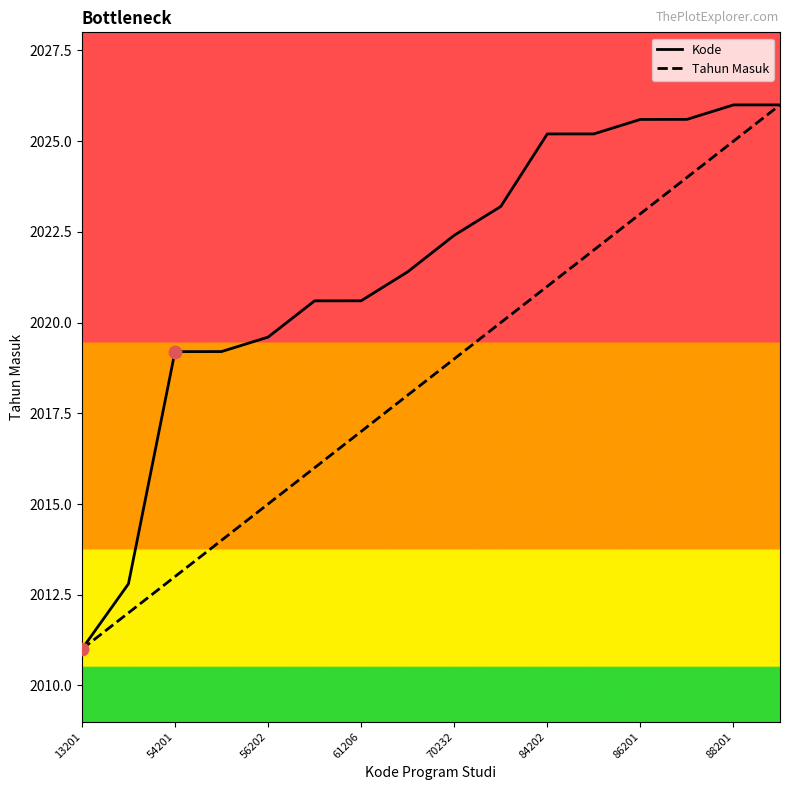

Which series has the largest total across all categories?

Kode